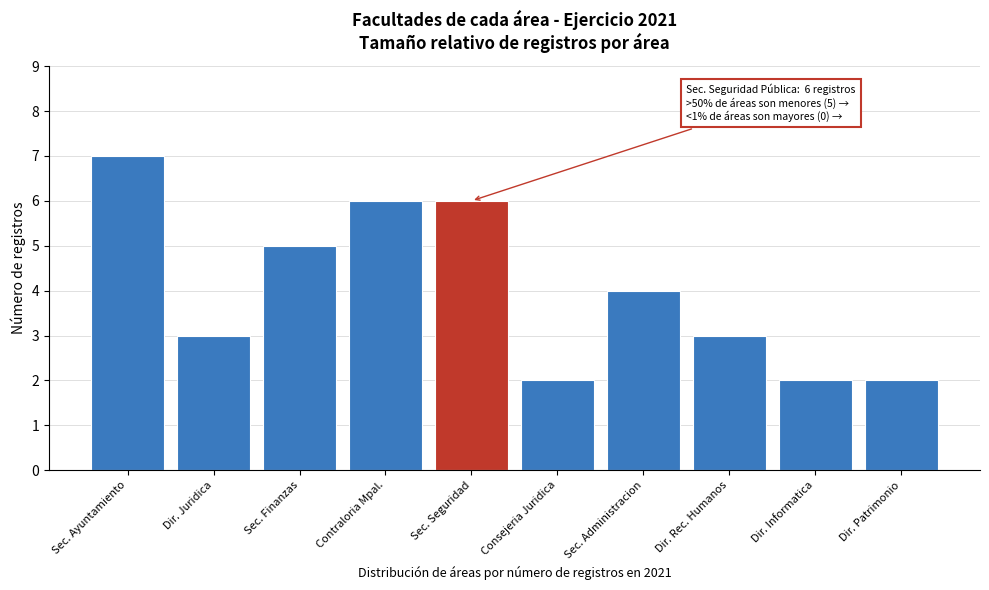

Reading left to right, extract all data points from this chart.

7	3	5	6	6	2	4	3	2	2